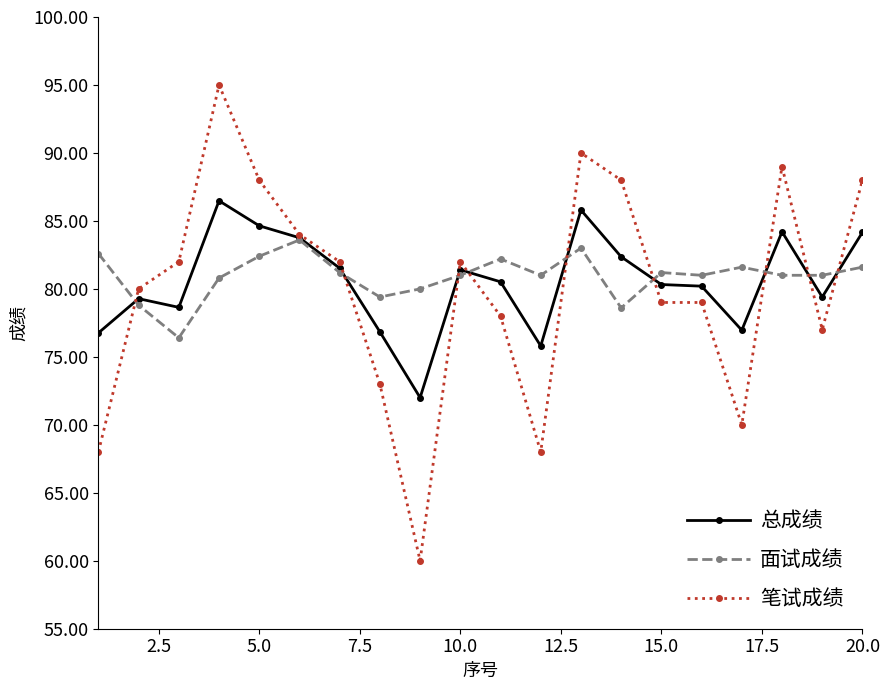

What is the value of the 面试成绩 point at the 8th from the left?

79.4